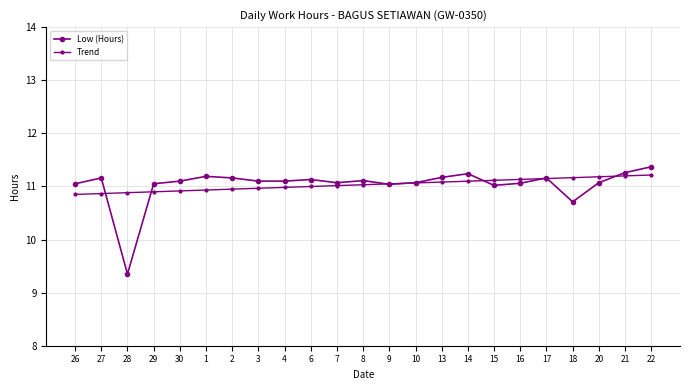

How many categories are shown in the chart?

23